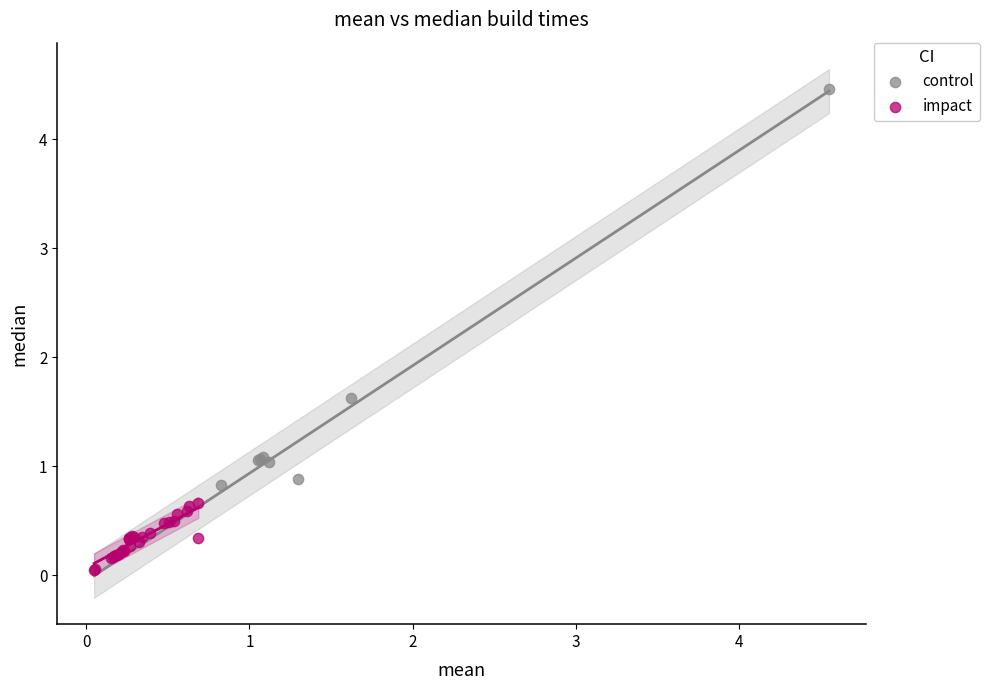

Which series reaches the maximum Y coordinate?

control